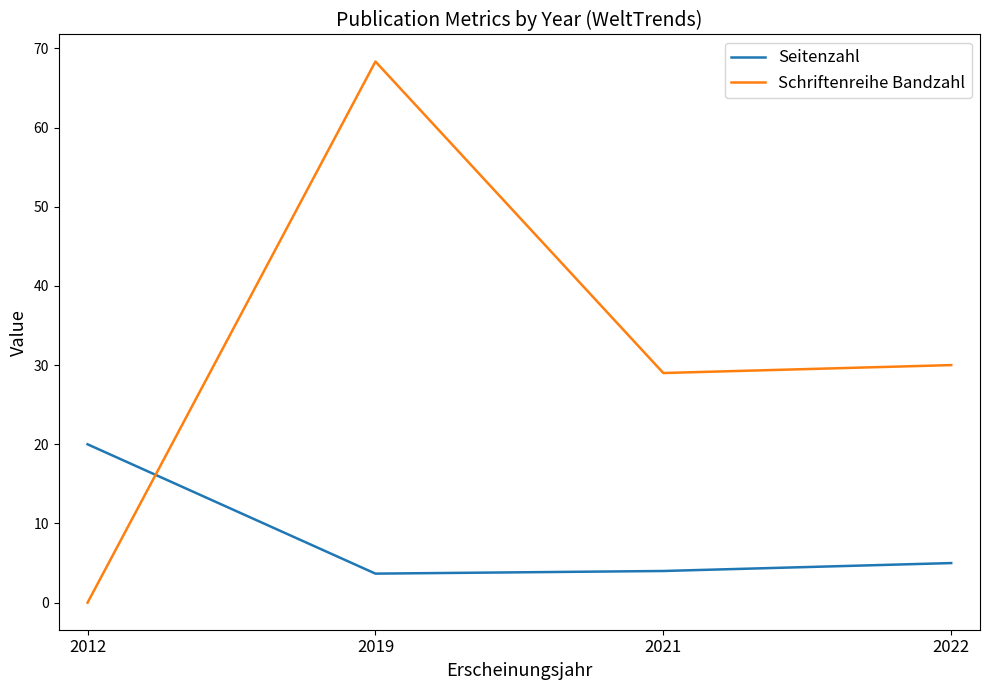

What is the difference between the Seitenzahl values at 2012 and 2021?

16.0